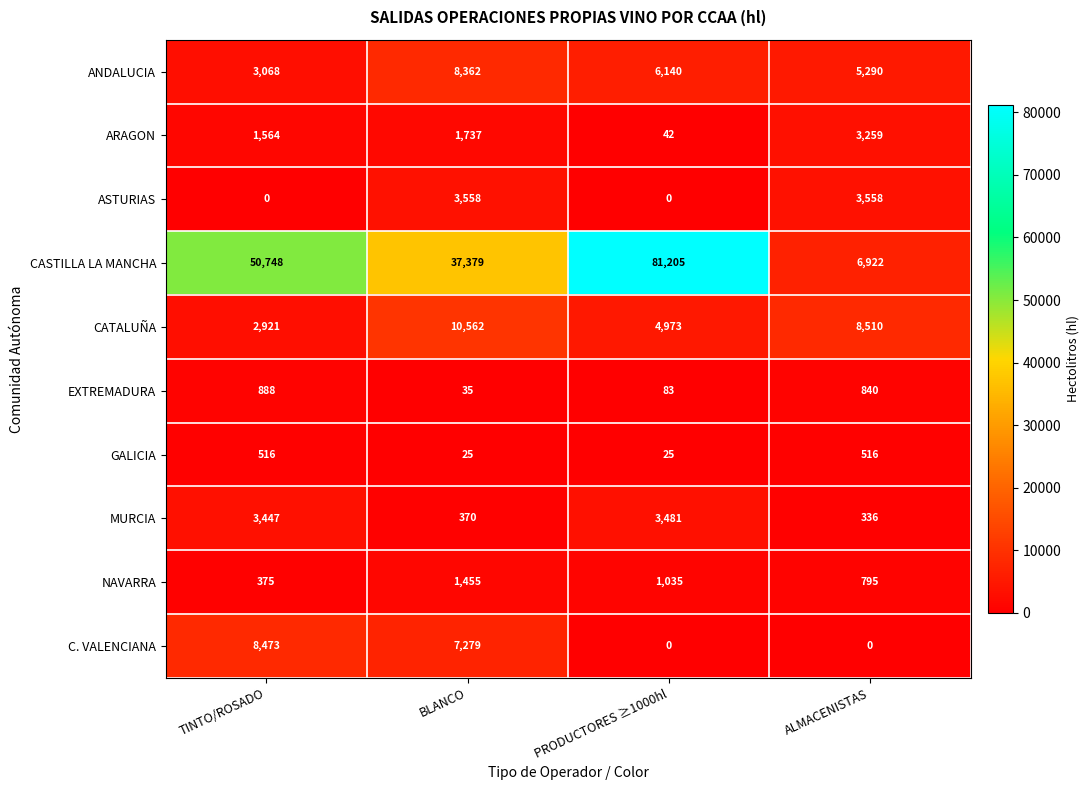

Count the number of data series in this chart.

10